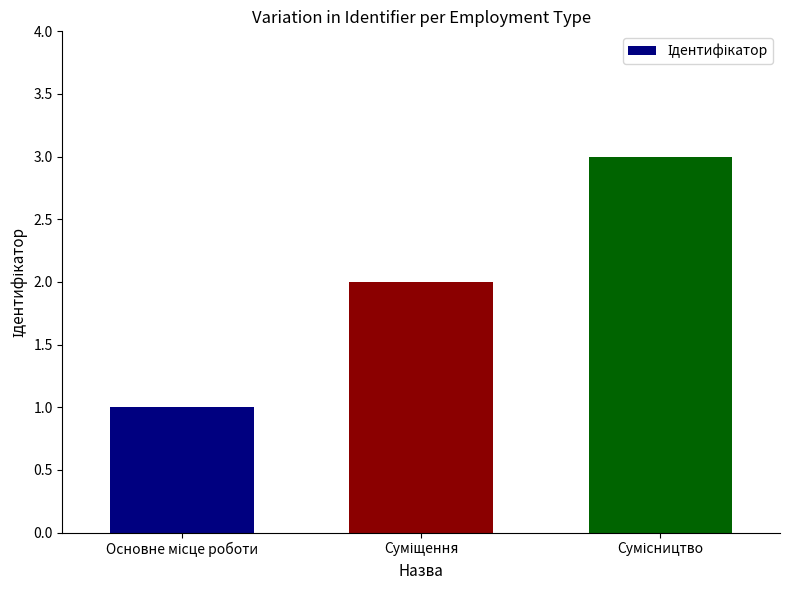

What is the smallest value displayed?

1